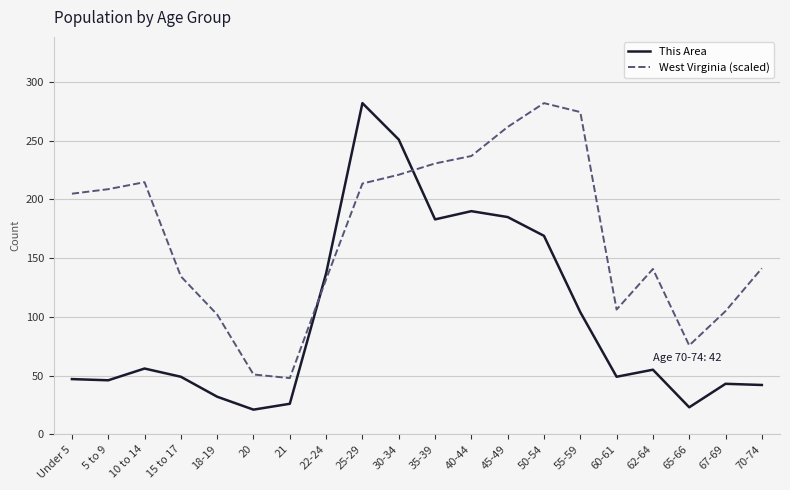

Which series has the largest range (max minus min)?

This Area